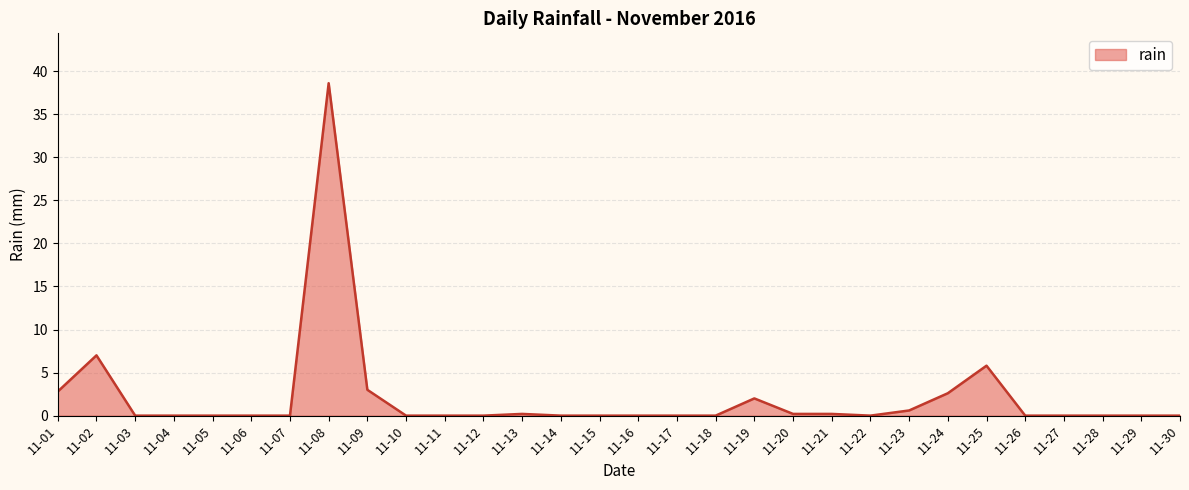

True or false: the data shows 3.0 at 11-09.

True